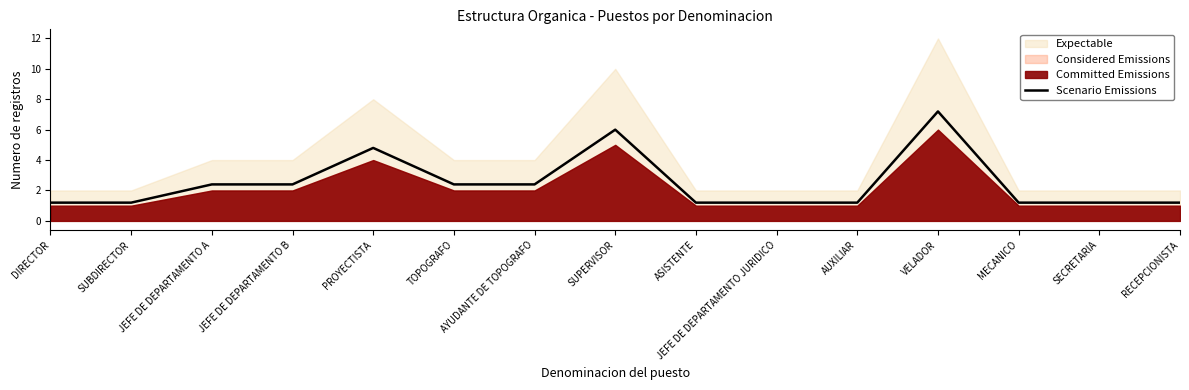

Rank the categories by value from lowest to highest.

DIRECTOR, SUBDIRECTOR, ASISTENTE, JEFE DE DEPARTAMENTO JURIDICO, AUXILIAR, MECANICO, SECRETARIA, RECEPCIONISTA, JEFE DE DEPARTAMENTO A, JEFE DE DEPARTAMENTO B, TOPOGRAFO, AYUDANTE DE TOPOGRAFO, PROYECTISTA, SUPERVISOR, VELADOR